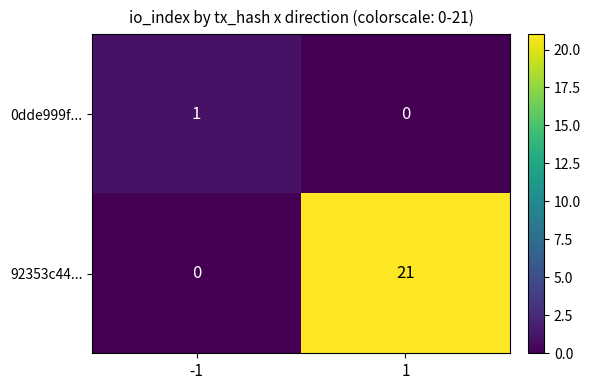

What is the highest value of the 92353c44... series?

21